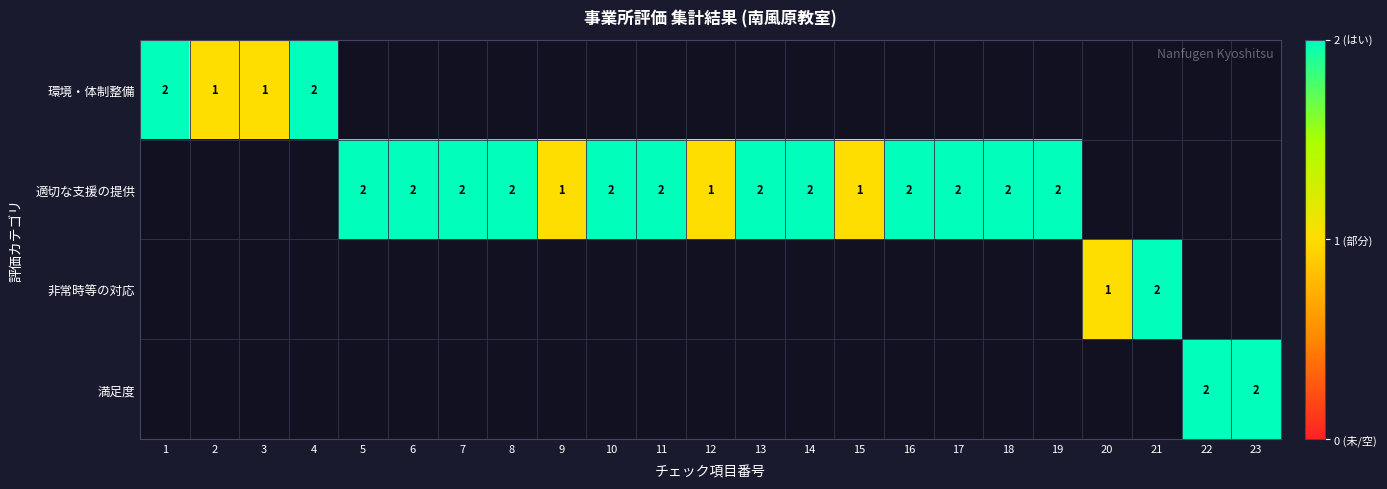

List the labels in order of 環境・体制整備 value, largest first.

1, 4, 5, 6, 7, 8, 9, 10, 11, 12, 13, 14, 15, 16, 17, 18, 19, 20, 21, 22, 23, 2, 3